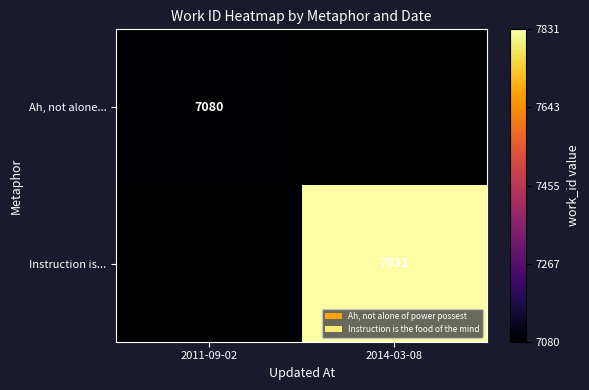

Is it true that Instruction is... equals 3502 at 2014-03-08?

False